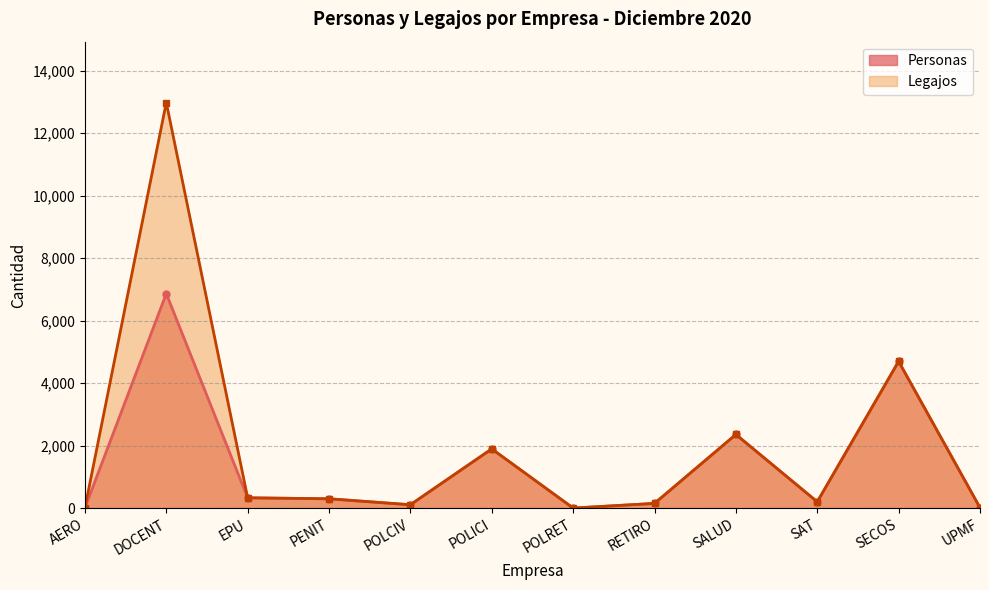

Between DOCENT and EPU, which series saw the biggest shift?

Legajos